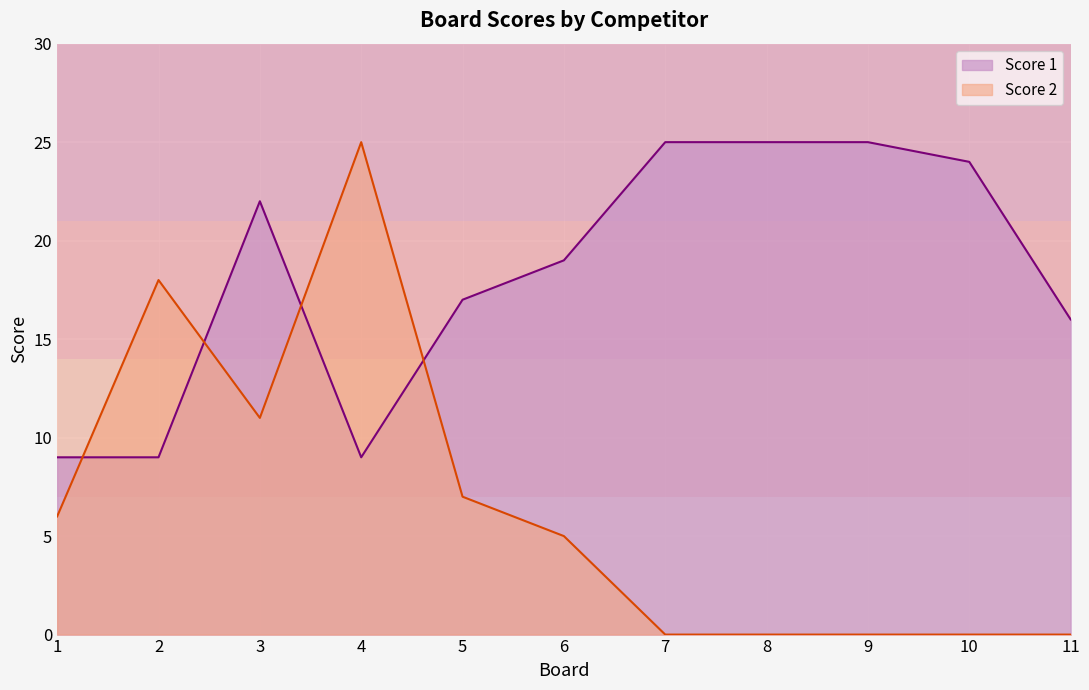

Where is the first local minimum for Score 1?

4